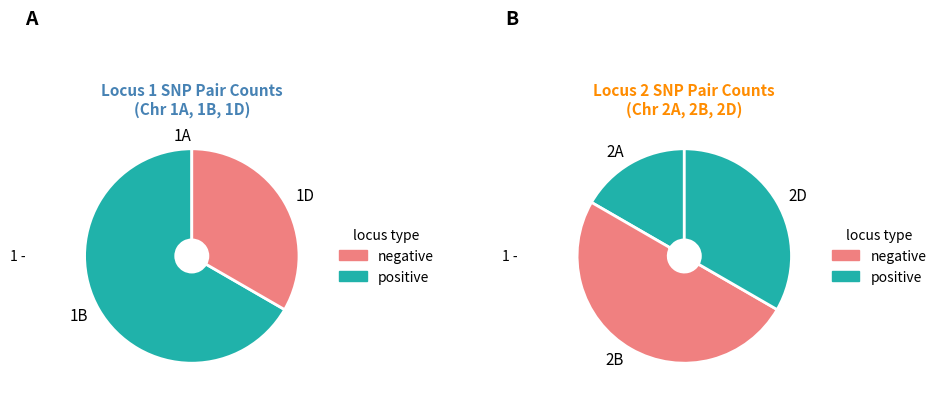

Does 2B account for over 50% of the chart?

Yes